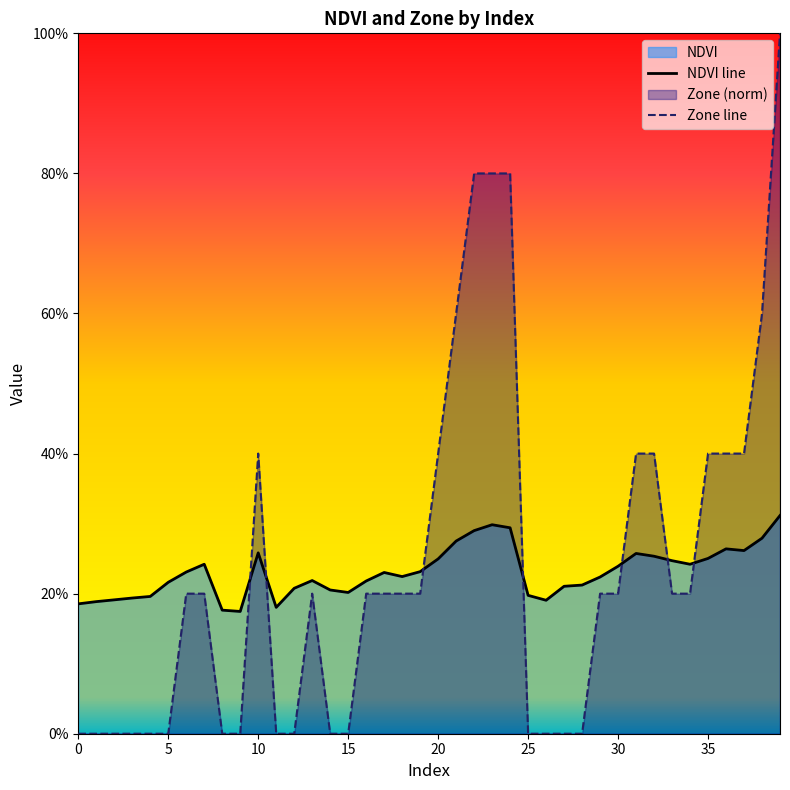

Is it true that NDVI equals 0.3 at 15?

False